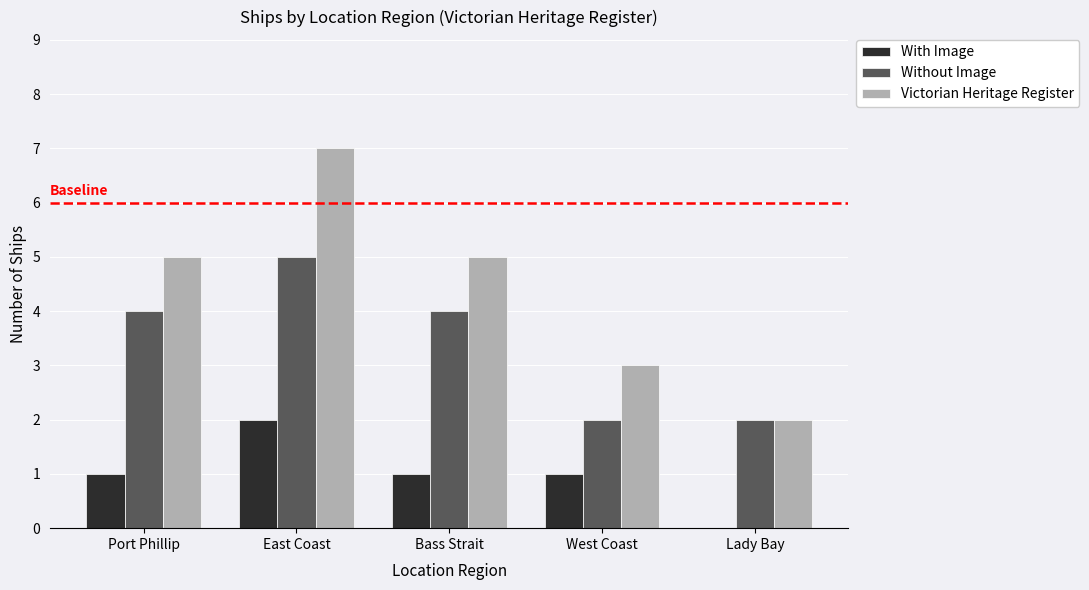

What is the difference between the With Image values at Port Phillip and Lady Bay?

1